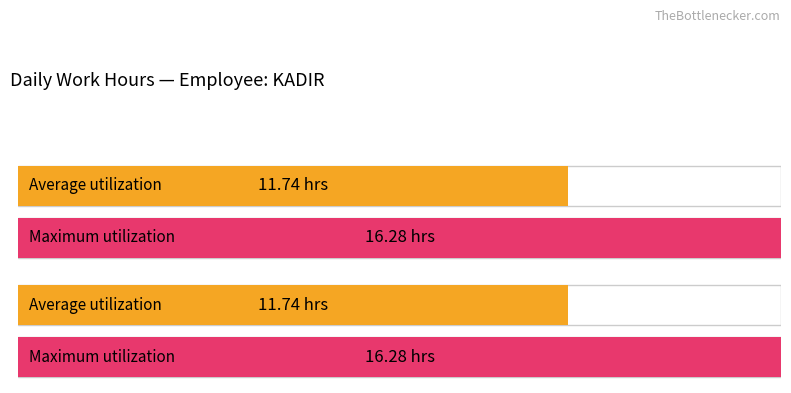

True or false: the data shows 8.5 at 13.

False